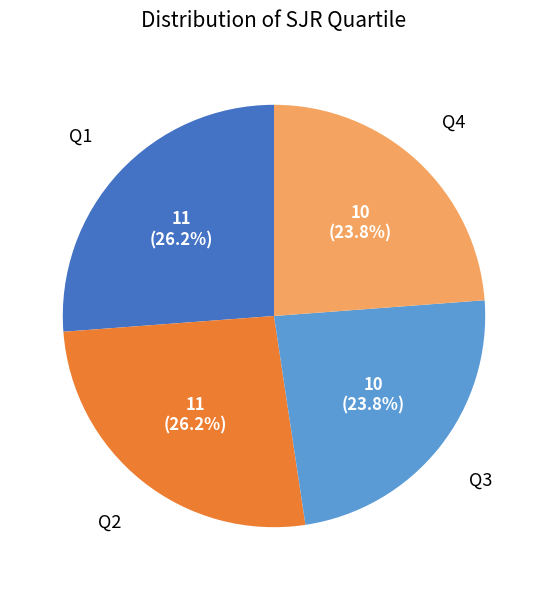

Is there a majority slice in this chart?

No